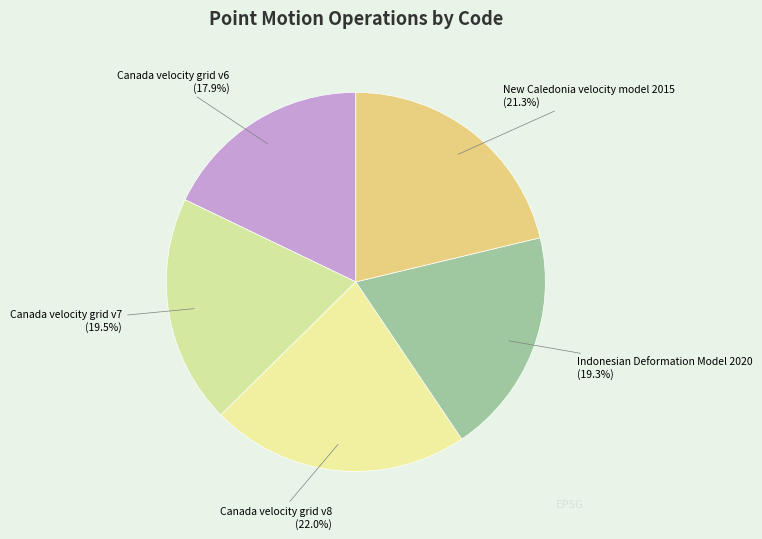

What percentage is NOT represented by Canada velocity grid v7?

80.5%